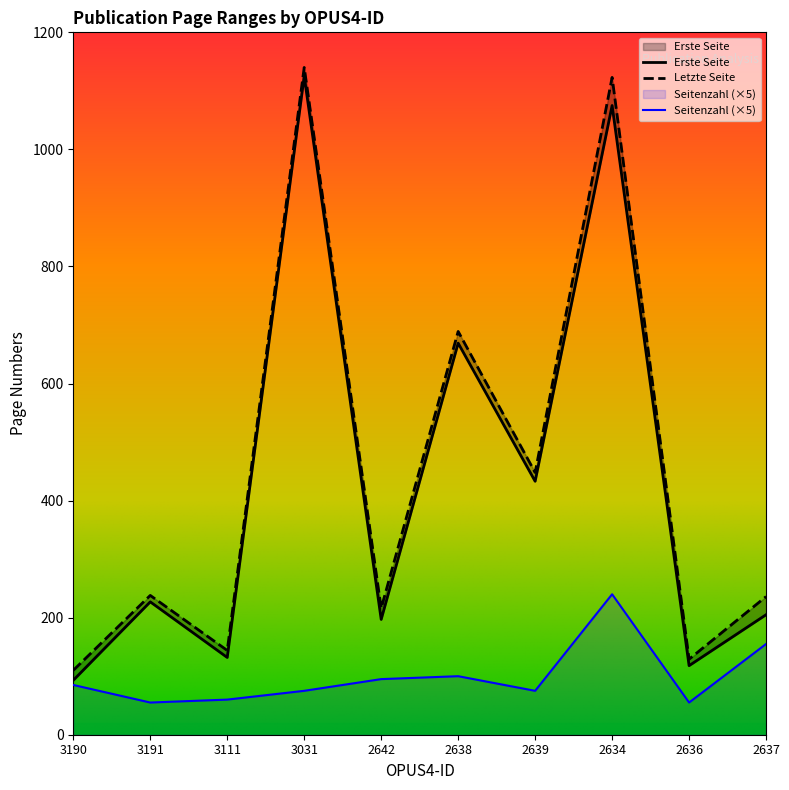

How many interior local valleys does the Letzte Seite series have?

4